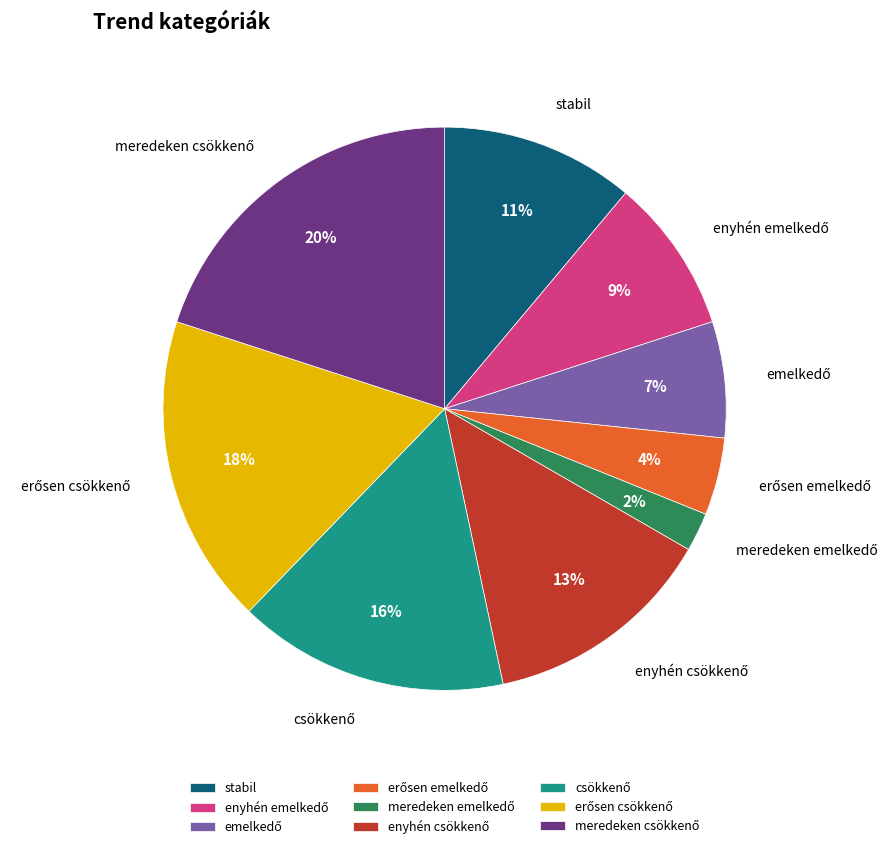

How many slices are in this pie chart?

9